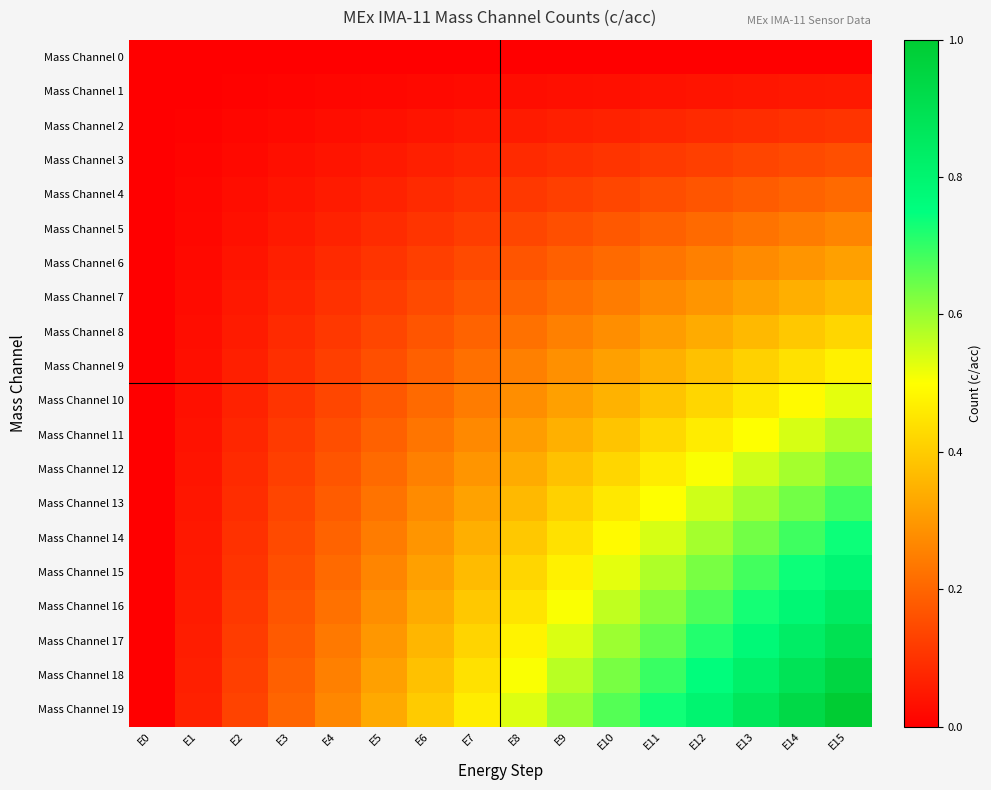

Reading left to right, what are all the values shown in this chart?

Mass Channel 0: E0=0.0	E1=0.0	E2=0.0	E3=0.0	E4=0.0	E5=0.0	E6=0.0	E7=0.0	E8=0.0	E9=0.0	E10=0.0	E11=0.0	E12=0.0	E13=0.0	E14=0.0	E15=0.0
Mass Channel 1: E0=0.0	E1=0.0	E2=0.0	E3=0.0	E4=0.0	E5=0.0	E6=0.0	E7=0.0	E8=0.0	E9=0.0	E10=0.0	E11=0.0	E12=0.0	E13=0.0	E14=0.0	E15=0.1
Mass Channel 2: E0=0.0	E1=0.0	E2=0.0	E3=0.0	E4=0.0	E5=0.0	E6=0.0	E7=0.0	E8=0.1	E9=0.1	E10=0.1	E11=0.1	E12=0.1	E13=0.1	E14=0.1	E15=0.1
Mass Channel 3: E0=0.0	E1=0.0	E2=0.0	E3=0.0	E4=0.0	E5=0.1	E6=0.1	E7=0.1	E8=0.1	E9=0.1	E10=0.1	E11=0.1	E12=0.1	E13=0.1	E14=0.1	E15=0.2
Mass Channel 4: E0=0.0	E1=0.0	E2=0.0	E3=0.0	E4=0.1	E5=0.1	E6=0.1	E7=0.1	E8=0.1	E9=0.1	E10=0.1	E11=0.2	E12=0.2	E13=0.2	E14=0.2	E15=0.2
Mass Channel 5: E0=0.0	E1=0.0	E2=0.0	E3=0.1	E4=0.1	E5=0.1	E6=0.1	E7=0.1	E8=0.1	E9=0.2	E10=0.2	E11=0.2	E12=0.2	E13=0.2	E14=0.2	E15=0.3
Mass Channel 6: E0=0.0	E1=0.0	E2=0.0	E3=0.1	E4=0.1	E5=0.1	E6=0.1	E7=0.1	E8=0.2	E9=0.2	E10=0.2	E11=0.2	E12=0.3	E13=0.3	E14=0.3	E15=0.3
Mass Channel 7: E0=0.0	E1=0.0	E2=0.0	E3=0.1	E4=0.1	E5=0.1	E6=0.1	E7=0.2	E8=0.2	E9=0.2	E10=0.2	E11=0.3	E12=0.3	E13=0.3	E14=0.3	E15=0.4
Mass Channel 8: E0=0.0	E1=0.0	E2=0.1	E3=0.1	E4=0.1	E5=0.1	E6=0.2	E7=0.2	E8=0.2	E9=0.3	E10=0.3	E11=0.3	E12=0.3	E13=0.4	E14=0.4	E15=0.4
Mass Channel 9: E0=0.0	E1=0.0	E2=0.1	E3=0.1	E4=0.1	E5=0.2	E6=0.2	E7=0.2	E8=0.3	E9=0.3	E10=0.3	E11=0.3	E12=0.4	E13=0.4	E14=0.4	E15=0.5
Mass Channel 10: E0=0.0	E1=0.0	E2=0.1	E3=0.1	E4=0.1	E5=0.2	E6=0.2	E7=0.2	E8=0.3	E9=0.3	E10=0.4	E11=0.4	E12=0.4	E13=0.5	E14=0.5	E15=0.5
Mass Channel 11: E0=0.0	E1=0.0	E2=0.1	E3=0.1	E4=0.2	E5=0.2	E6=0.2	E7=0.3	E8=0.3	E9=0.3	E10=0.4	E11=0.4	E12=0.5	E13=0.5	E14=0.5	E15=0.6
Mass Channel 12: E0=0.0	E1=0.0	E2=0.1	E3=0.1	E4=0.2	E5=0.2	E6=0.3	E7=0.3	E8=0.3	E9=0.4	E10=0.4	E11=0.5	E12=0.5	E13=0.5	E14=0.6	E15=0.6
Mass Channel 13: E0=0.0	E1=0.0	E2=0.1	E3=0.1	E4=0.2	E5=0.2	E6=0.3	E7=0.3	E8=0.4	E9=0.4	E10=0.5	E11=0.5	E12=0.5	E13=0.6	E14=0.6	E15=0.7
Mass Channel 14: E0=0.0	E1=0.0	E2=0.1	E3=0.1	E4=0.2	E5=0.2	E6=0.3	E7=0.3	E8=0.4	E9=0.4	E10=0.5	E11=0.5	E12=0.6	E13=0.6	E14=0.7	E15=0.7
Mass Channel 15: E0=0.0	E1=0.1	E2=0.1	E3=0.2	E4=0.2	E5=0.3	E6=0.3	E7=0.4	E8=0.4	E9=0.5	E10=0.5	E11=0.6	E12=0.6	E13=0.7	E14=0.7	E15=0.8
Mass Channel 16: E0=0.0	E1=0.1	E2=0.1	E3=0.2	E4=0.2	E5=0.3	E6=0.3	E7=0.4	E8=0.4	E9=0.5	E10=0.6	E11=0.6	E12=0.7	E13=0.7	E14=0.8	E15=0.8
Mass Channel 17: E0=0.0	E1=0.1	E2=0.1	E3=0.2	E4=0.2	E5=0.3	E6=0.4	E7=0.4	E8=0.5	E9=0.5	E10=0.6	E11=0.7	E12=0.7	E13=0.8	E14=0.8	E15=0.9
Mass Channel 18: E0=0.0	E1=0.1	E2=0.1	E3=0.2	E4=0.3	E5=0.3	E6=0.4	E7=0.4	E8=0.5	E9=0.6	E10=0.6	E11=0.7	E12=0.8	E13=0.8	E14=0.9	E15=0.9
Mass Channel 19: E0=0.0	E1=0.1	E2=0.1	E3=0.2	E4=0.3	E5=0.3	E6=0.4	E7=0.5	E8=0.5	E9=0.6	E10=0.7	E11=0.7	E12=0.8	E13=0.9	E14=0.9	E15=1.0